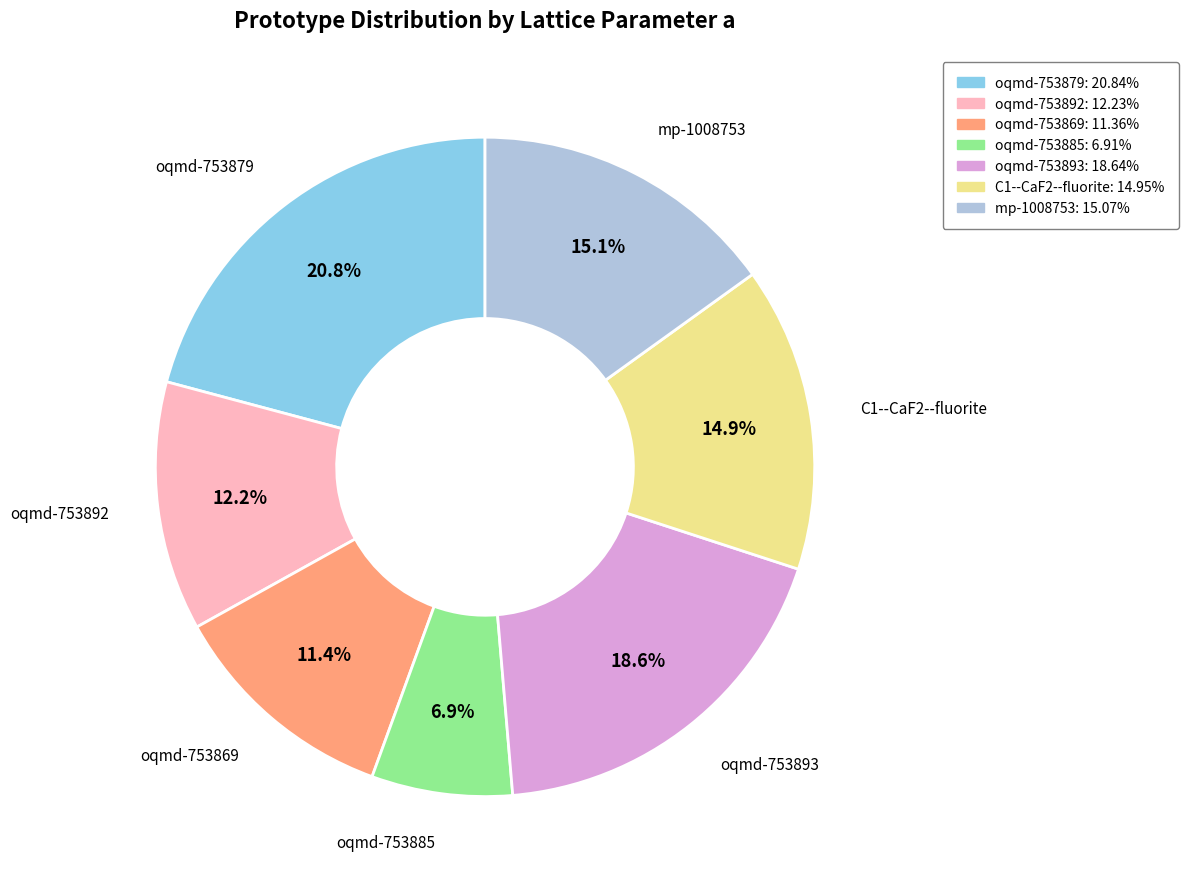

Between oqmd-753885 and C1--CaF2--fluorite, which is larger?

C1--CaF2--fluorite